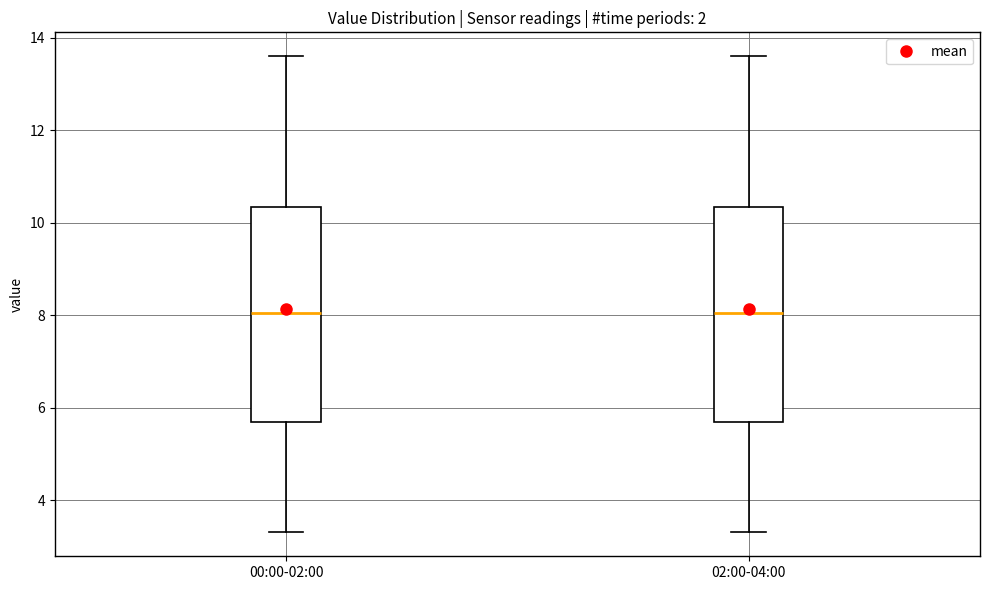

Reading left to right, read every box against the y-axis: the position of its median line, the range the box covers, and the ends of its whiskers. The values are not printed on the chart, so give them approximately, as read against the axis.

00:00-02:00: median 8.0, box 5.6 to 10.4, whiskers 3.4 to 13.6
02:00-04:00: median 8.0, box 5.6 to 10.4, whiskers 3.4 to 13.6